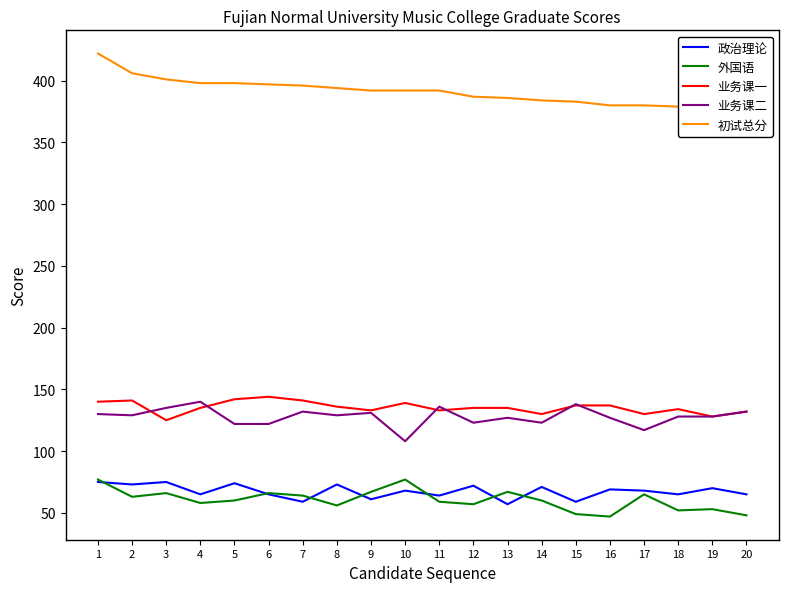

What is the highest value of the 政治理论 series?

75